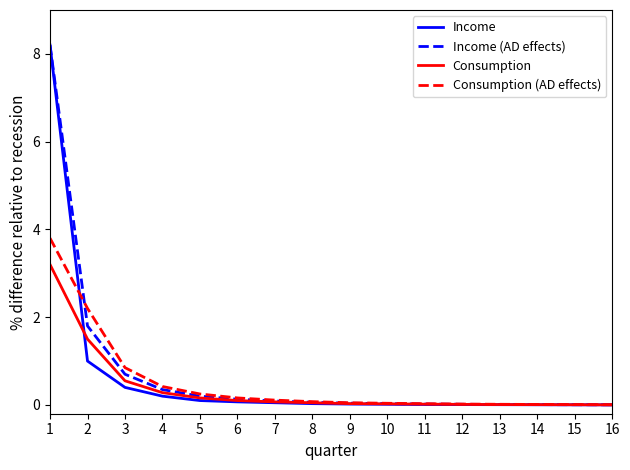

Which series has the largest range (max minus min)?

Income